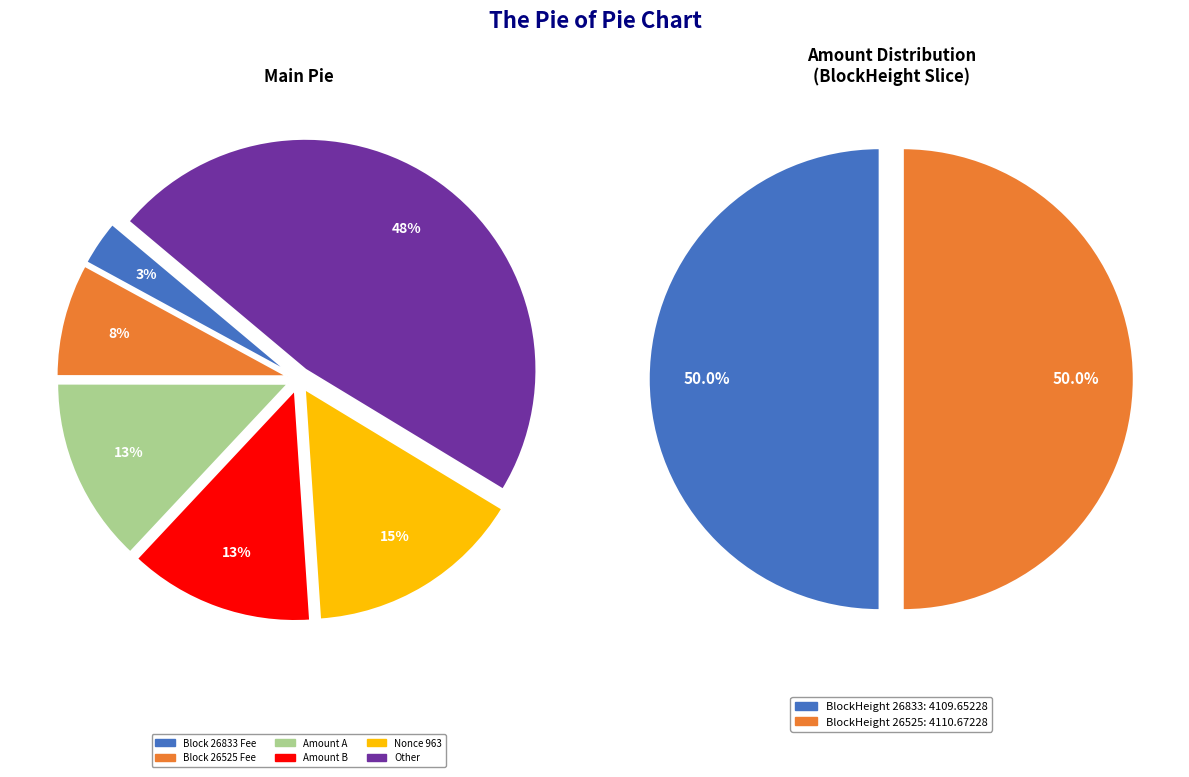

Combined, what portion of the pie is 26833 and 26525?

100.0%